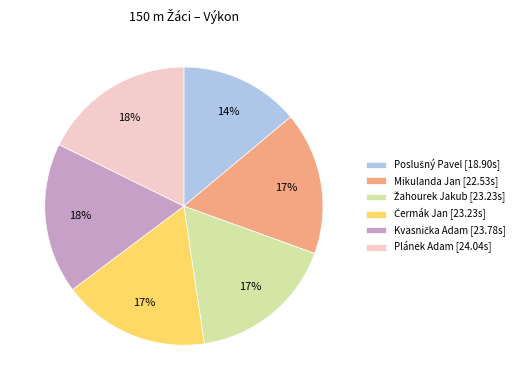

Count the number of slices in the pie.

6